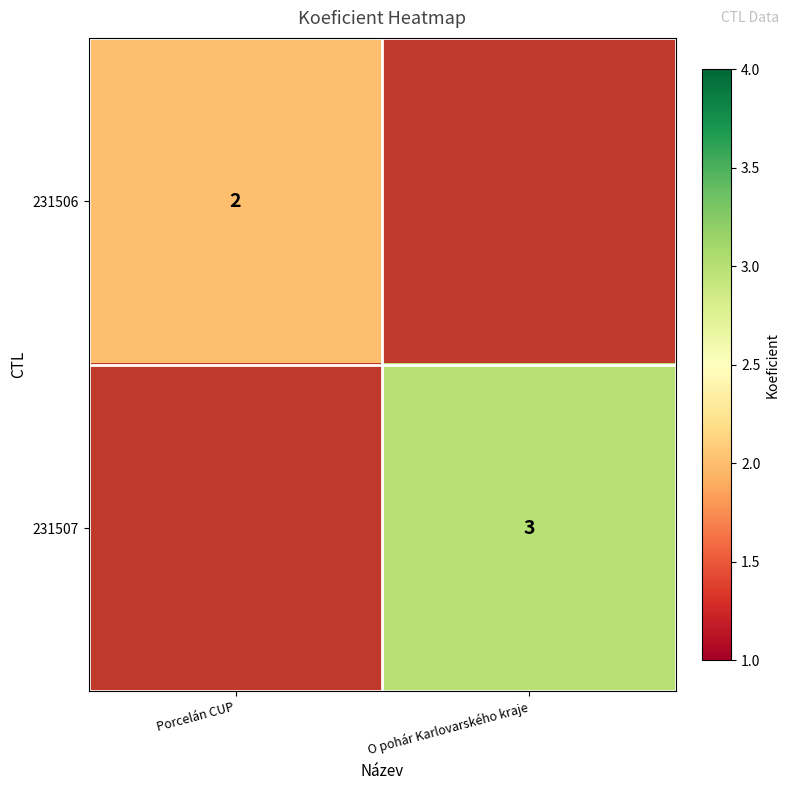

Which has a higher value, Porcelán CUP or O pohár Karlovarského kraje?

O pohár Karlovarského kraje